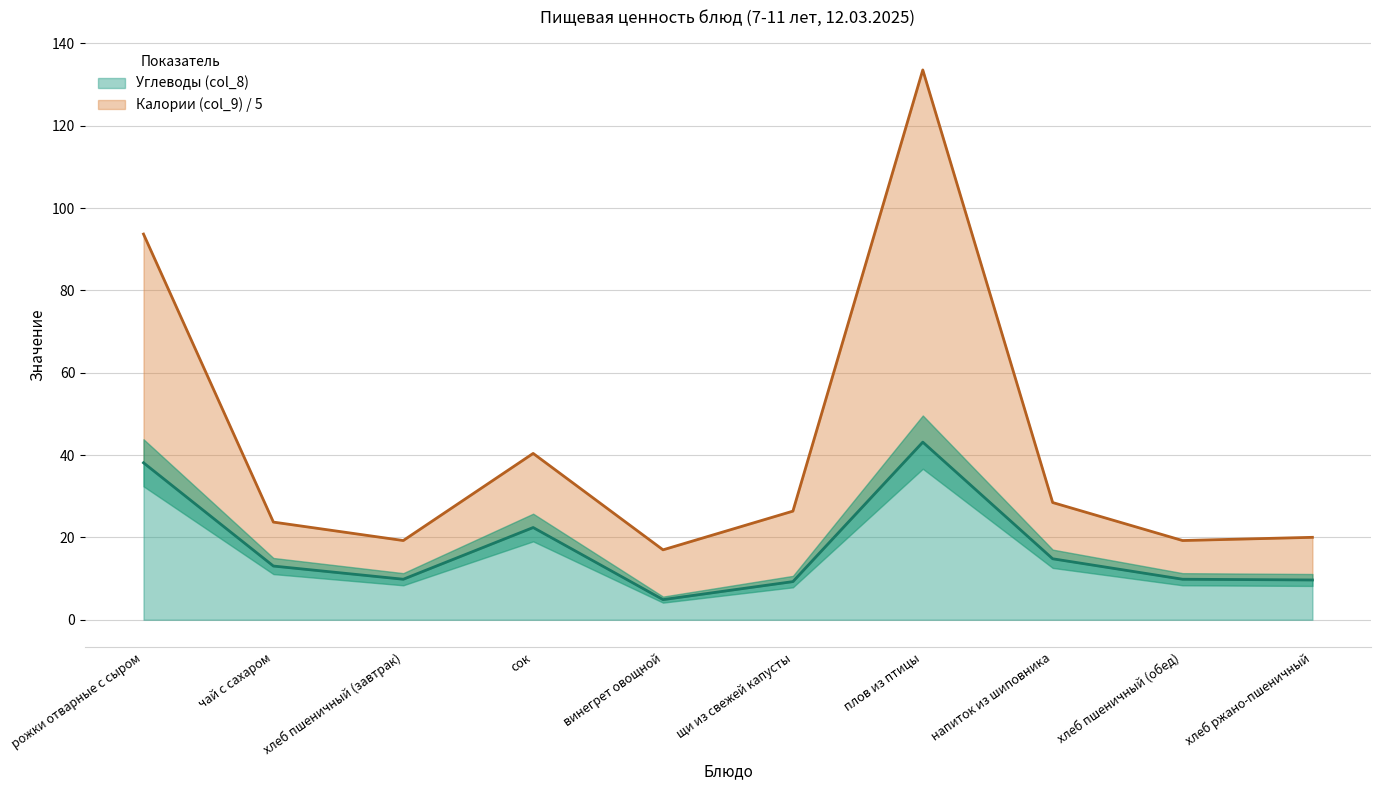

What is the difference between the maximum and minimum values in the Калории (col_9) series?

116.6